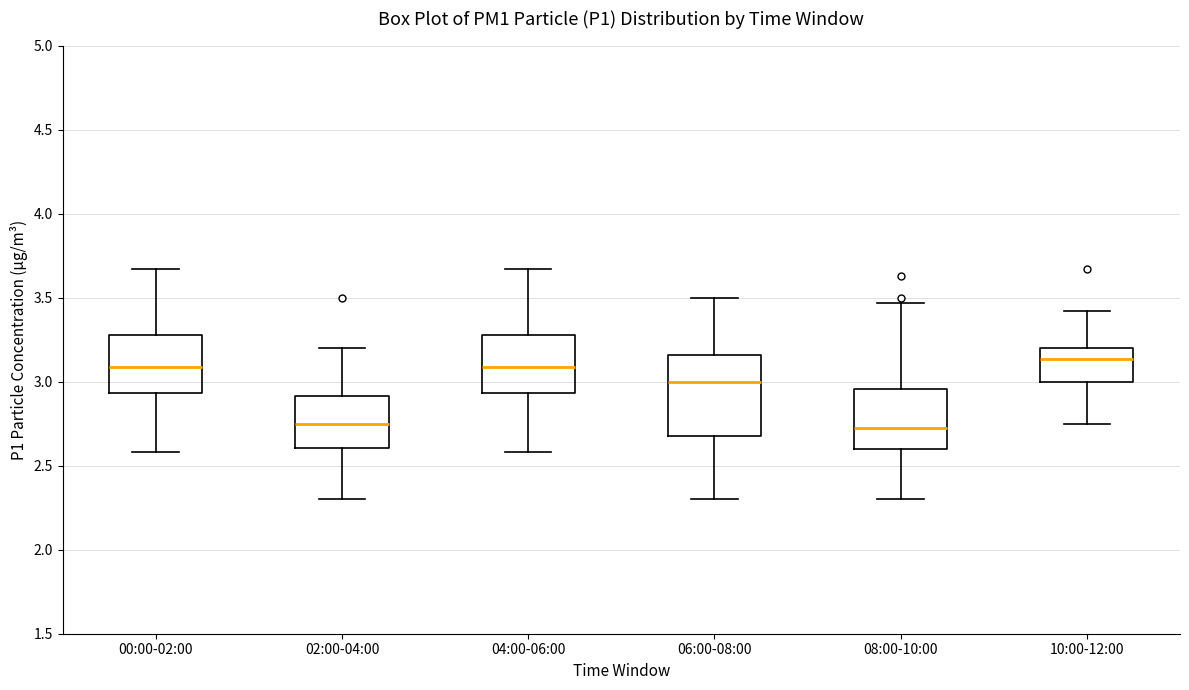

Where does the lower whisker of the box for 04:00-06:00 end on the y-axis? The values are not printed on the chart, so give them approximately, as read against the axis.

2.60